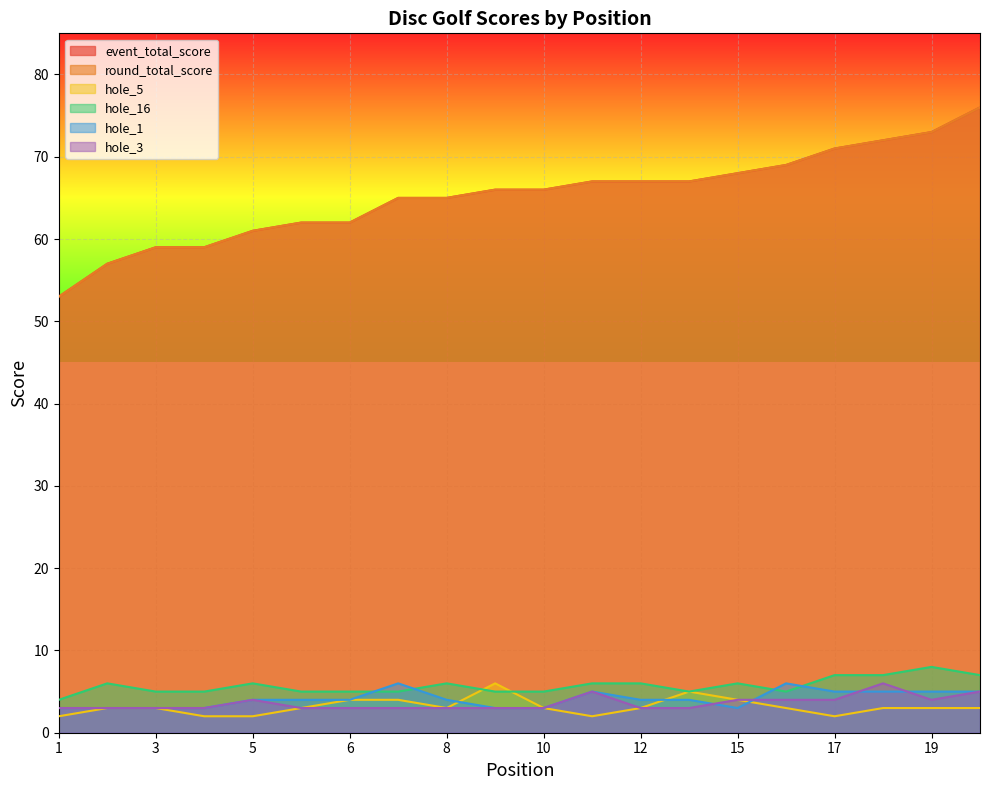

What is the sum of the hole_1 values at 16 and 10?

9